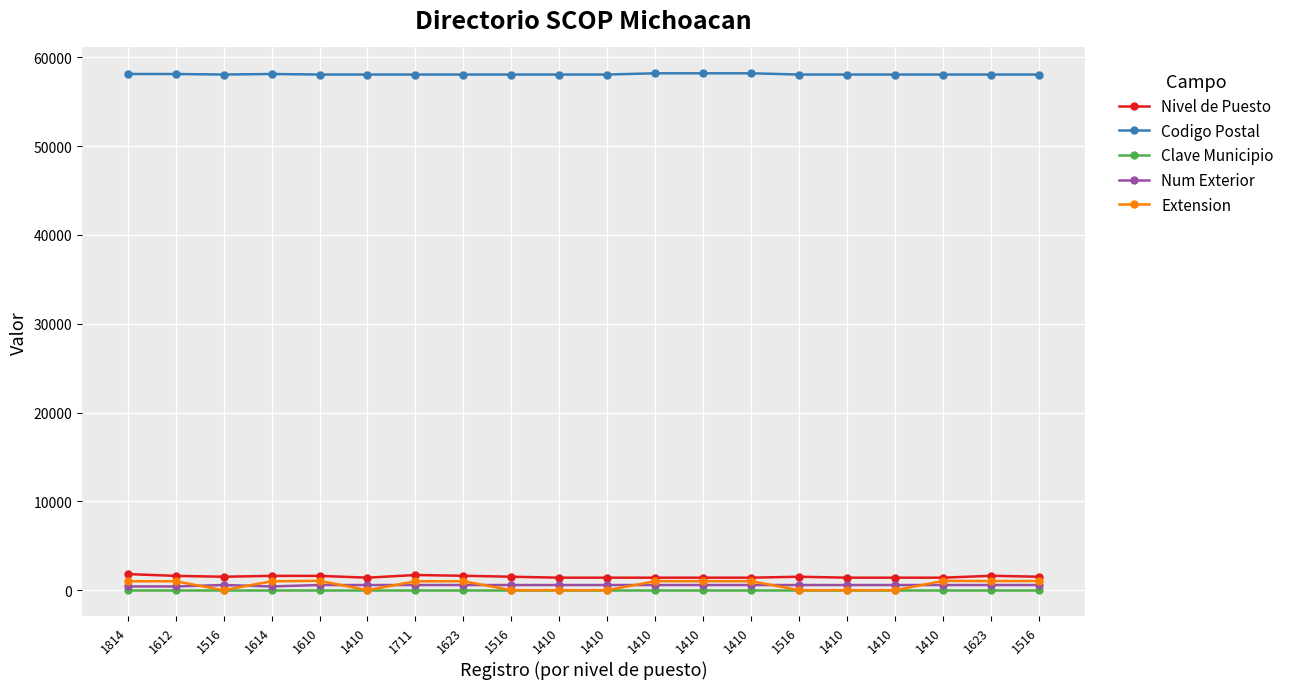

What is the total value across all series at 1410?

60104